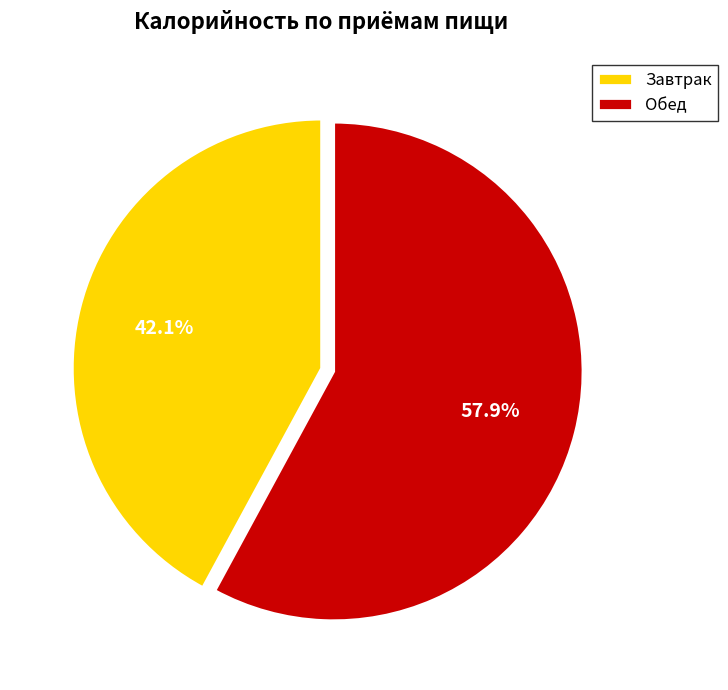

What is the majority slice?

Обед